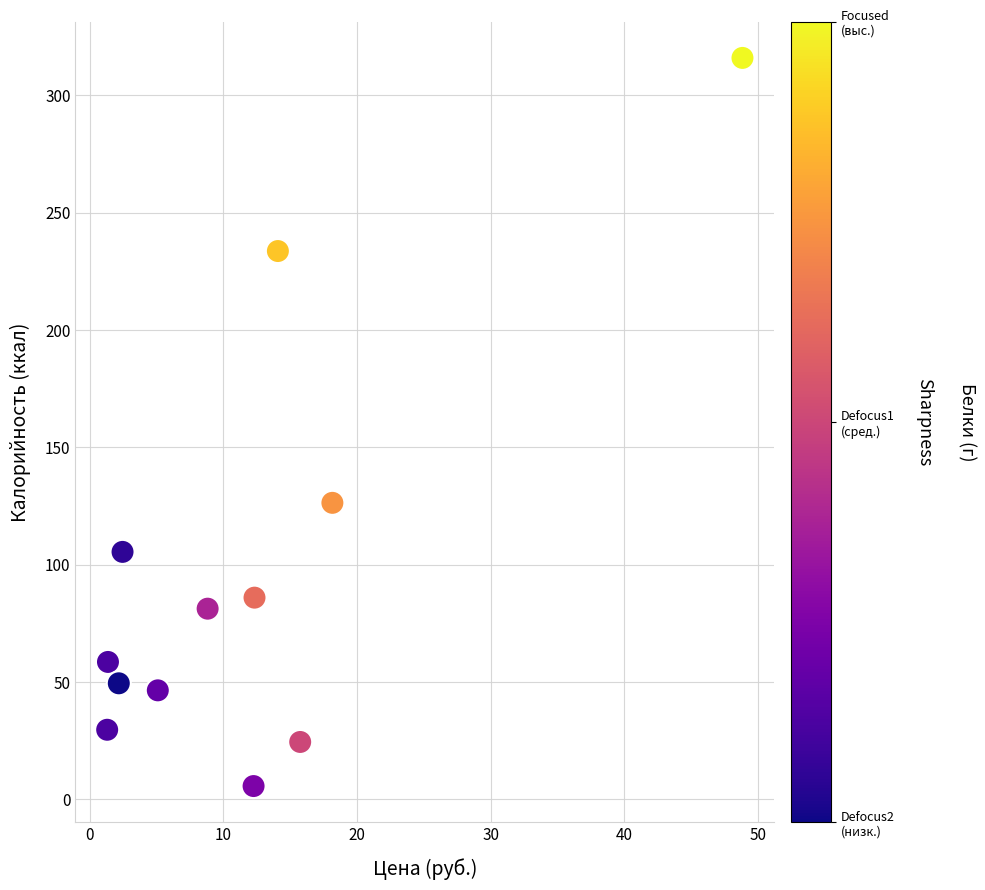

What Y value in the scatter plot is closest to 160?

126.4